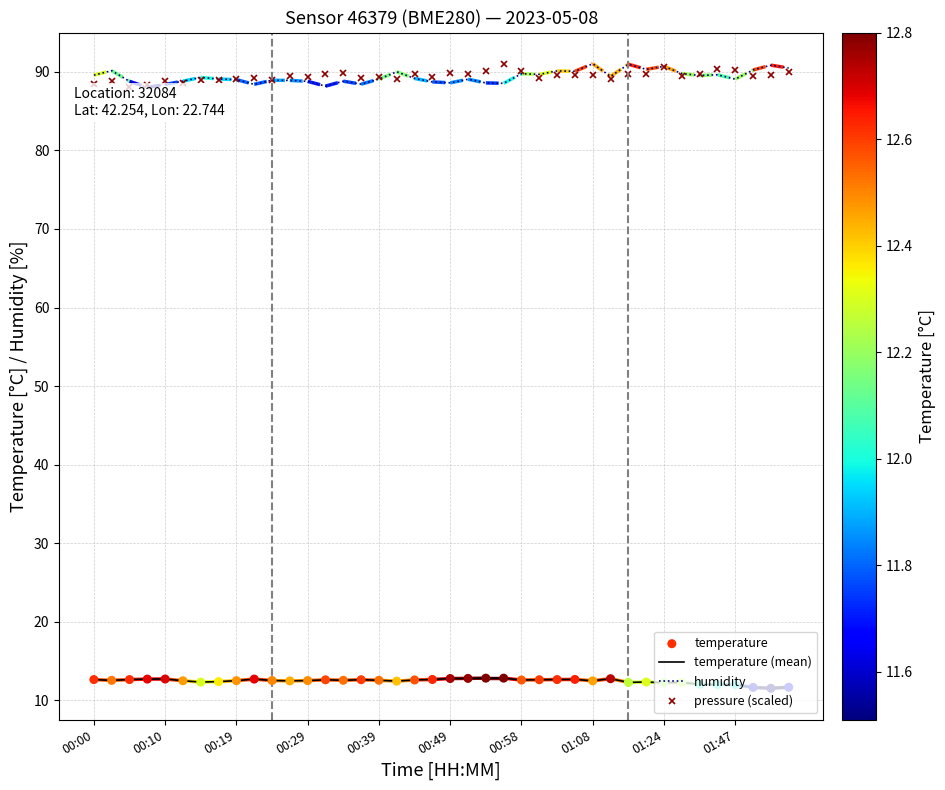

True or false: humidity and temperature (mean) cross at least once.

False